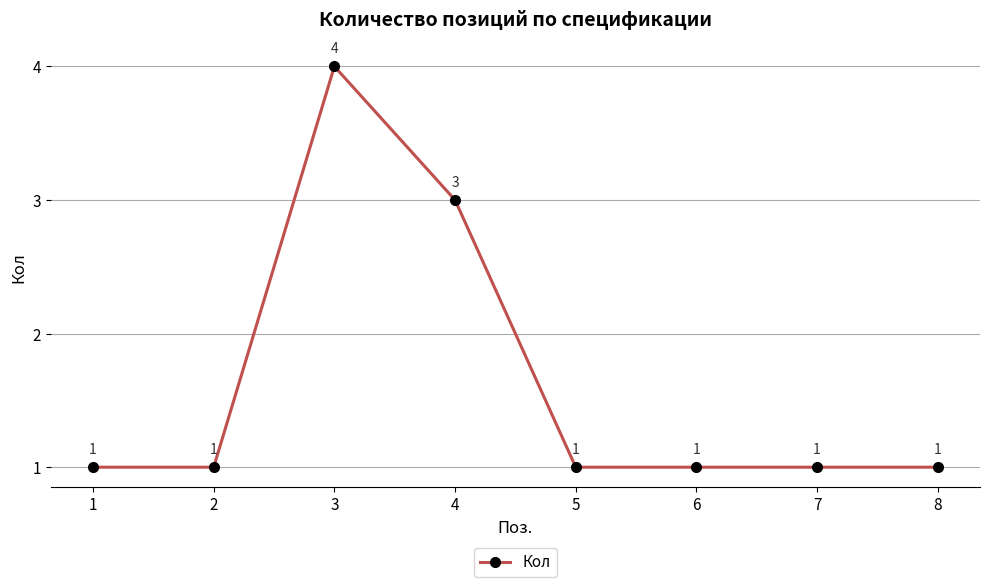

At which category does the data reach its first local peak?

3